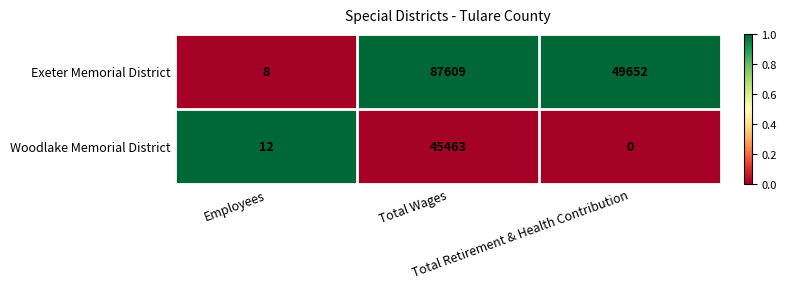

What is the highest value of the Woodlake Memorial District series?

45463